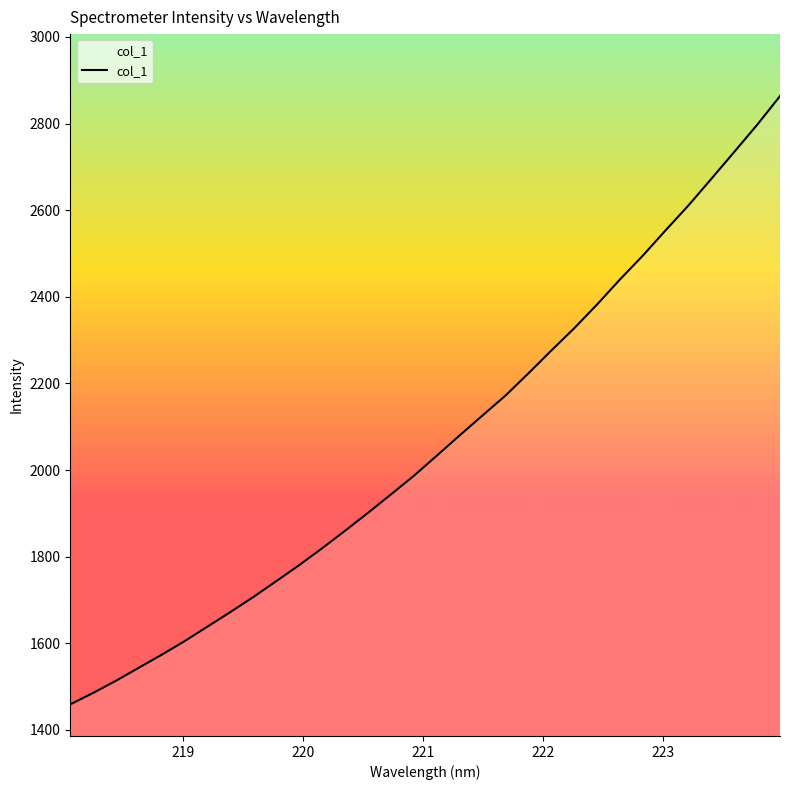

What is the greatest value displayed?

2863.2